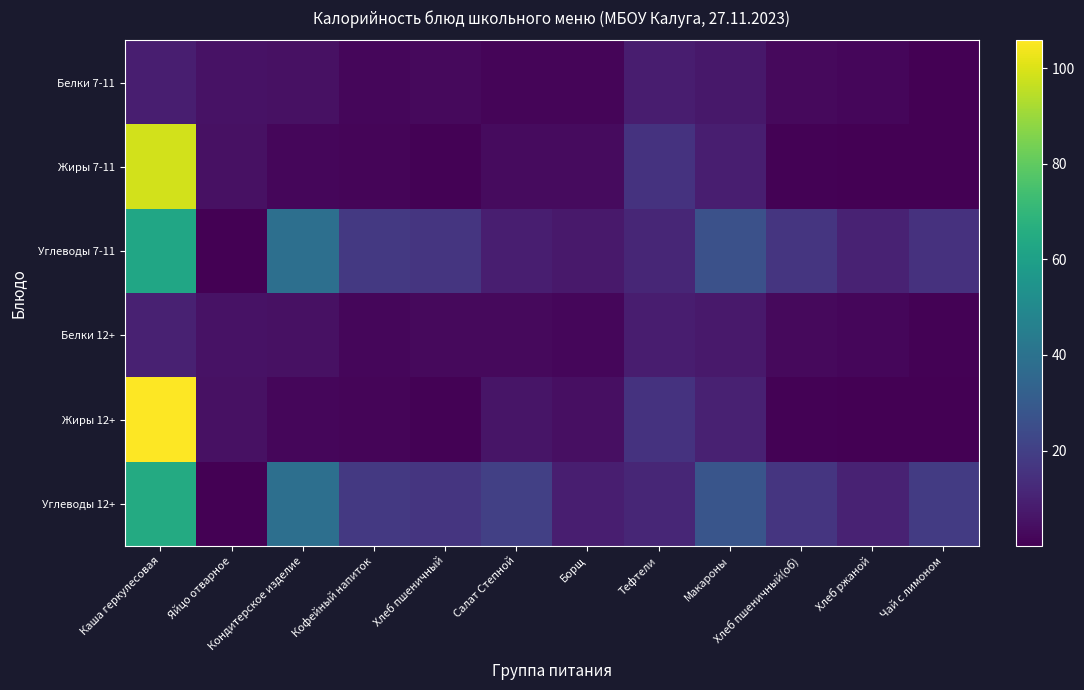

Is it true that Углеводы 12+ equals 5.9 at Борщ?

False